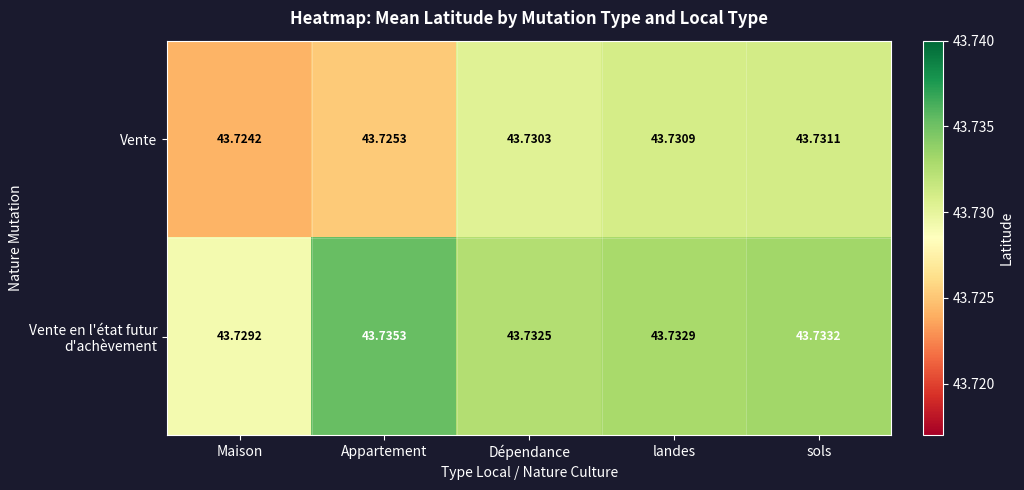

Which label corresponds to the smallest value in the chart?

Maison